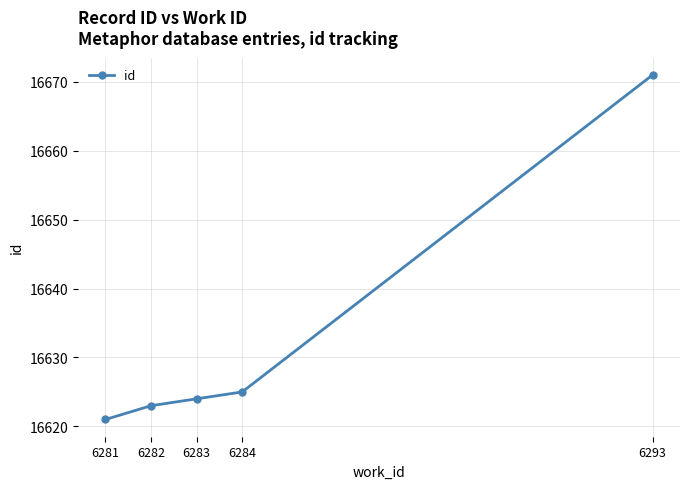

The chart shows a value of 16625 at 6284. True or false?

True